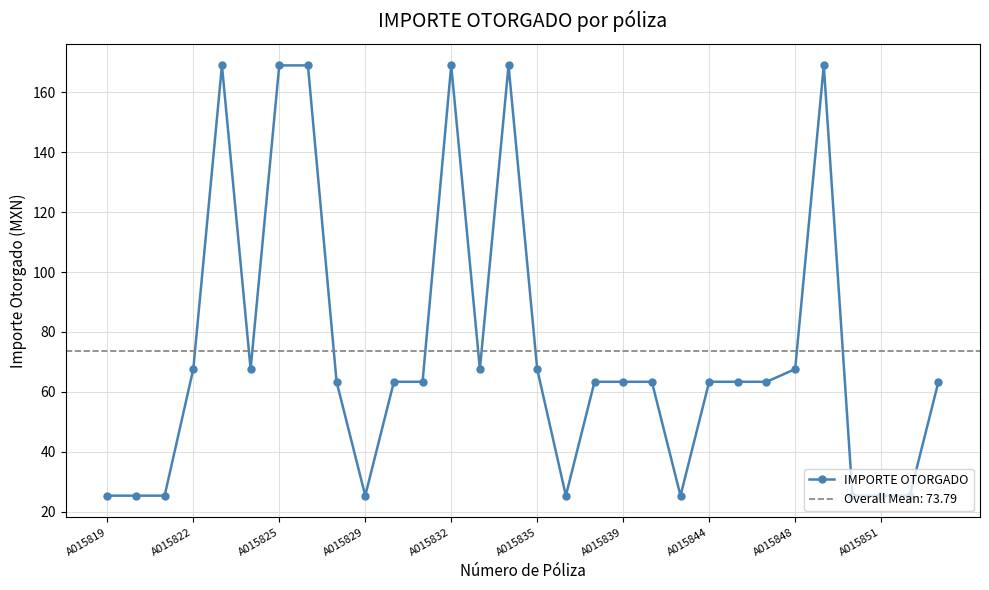

True or false: IMPORTE OTORGADO has a value of 169.0 at A015832.

True